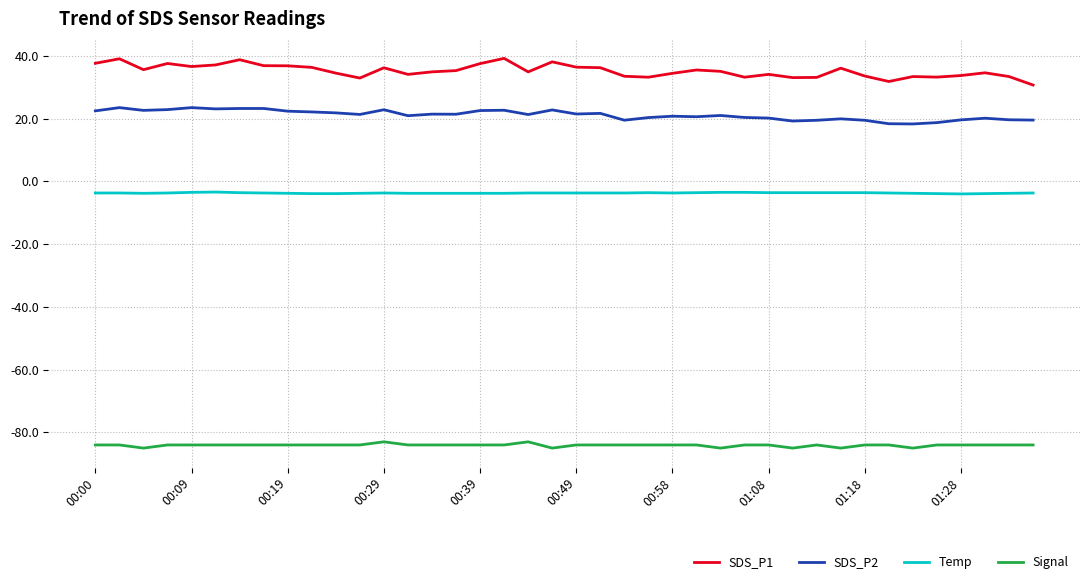

True or false: SDS_P1 and Signal intersect in this chart.

False